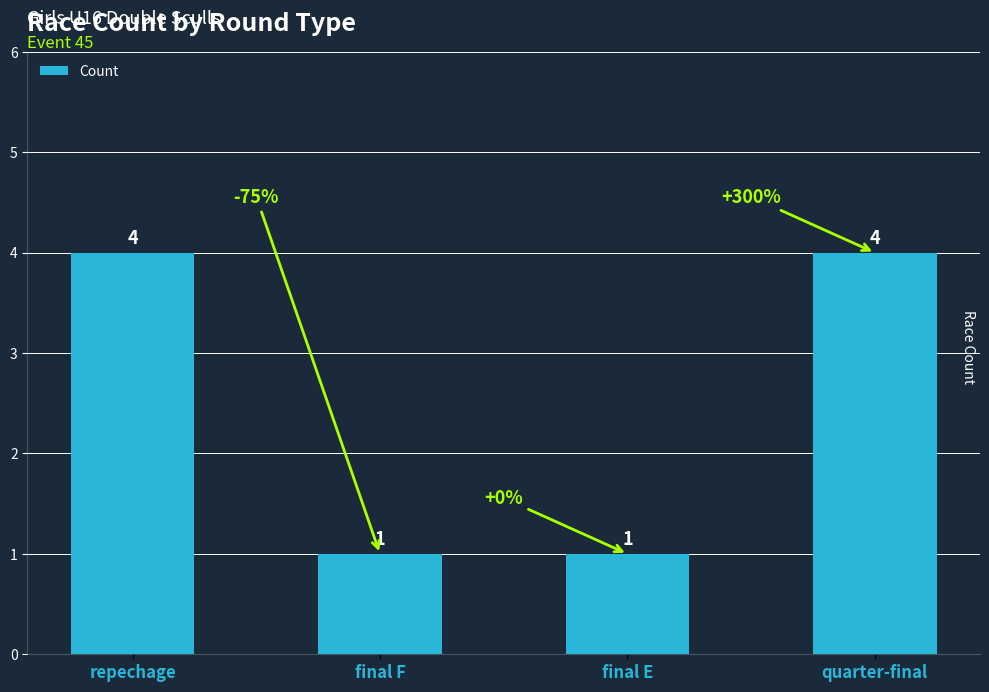

The value at final E is 1. True or false?

True